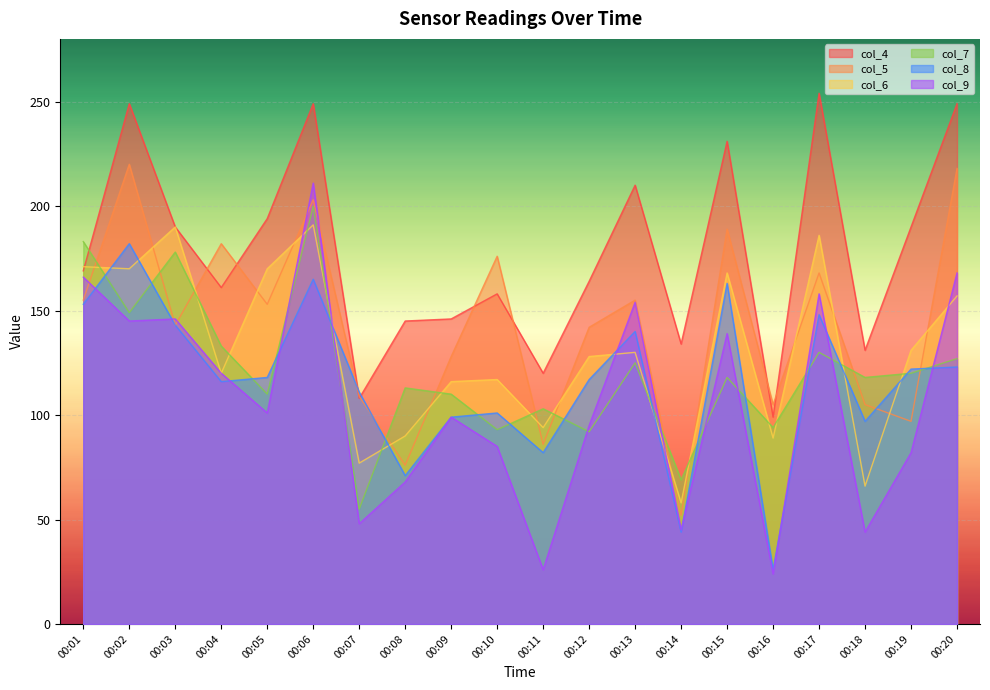

At which label is col_8 closest to 104?

00:10